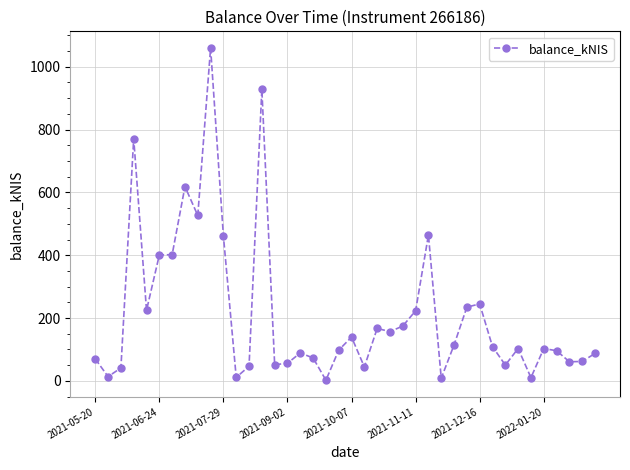

True or false: there are more than 1 points higher than both neighbors.

True